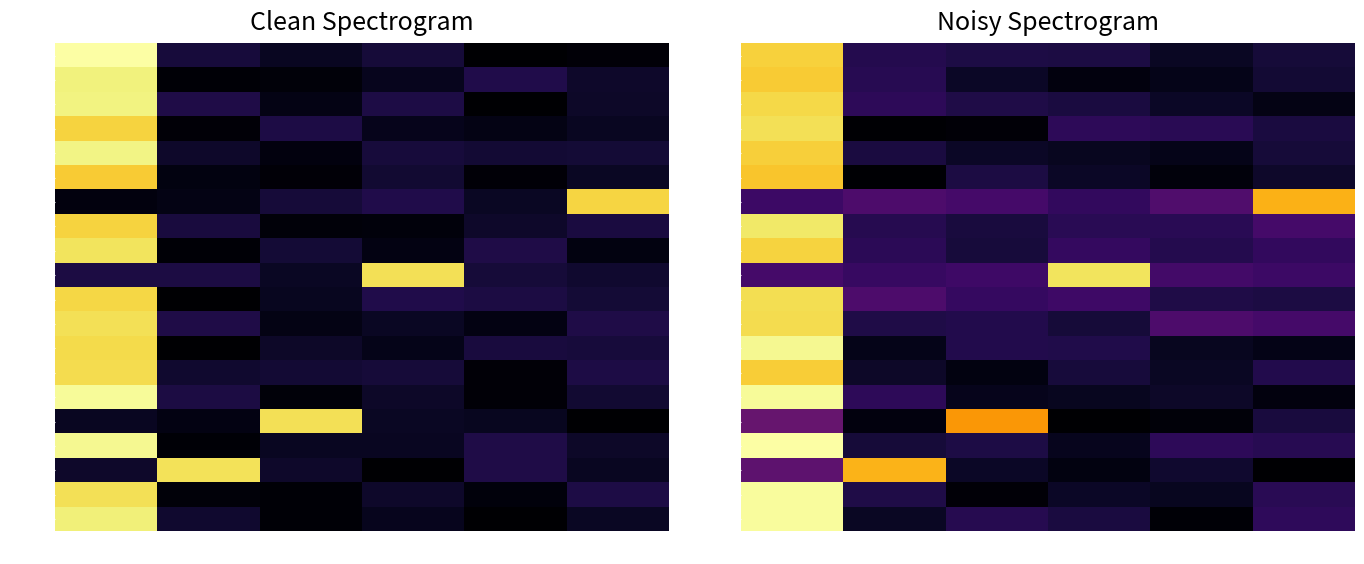

Between 02 and 00, which series saw the biggest shift?

00034